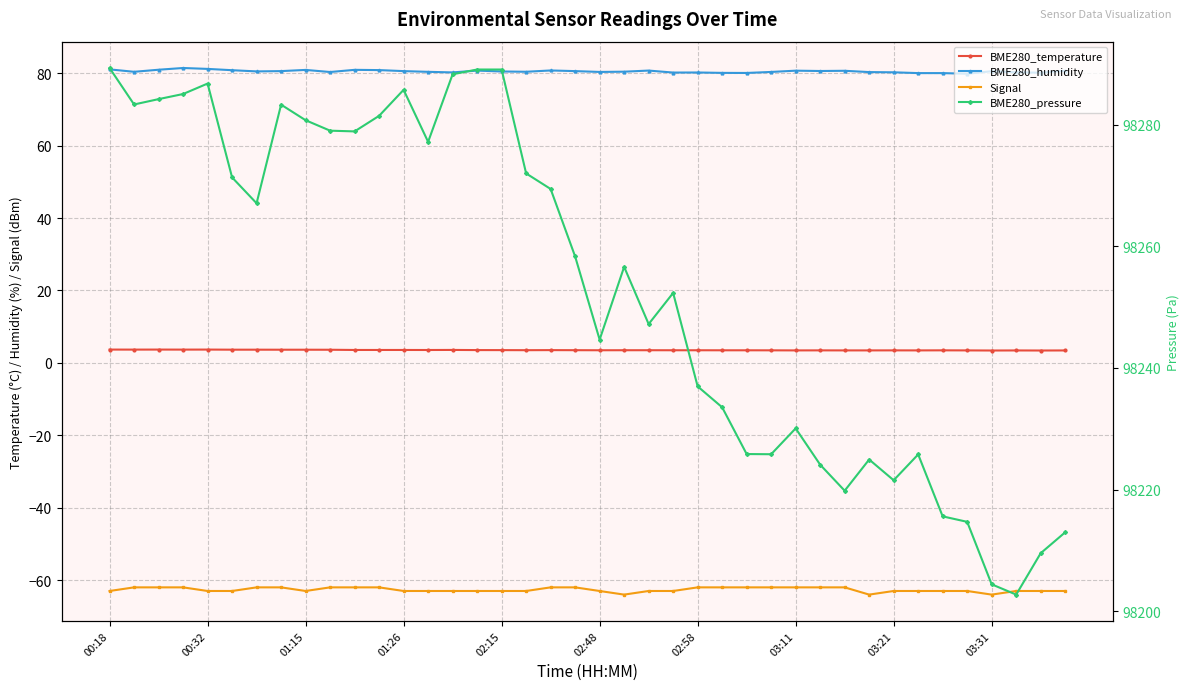

True or false: BME280_temperature has more than 1 interior local peaks.

True